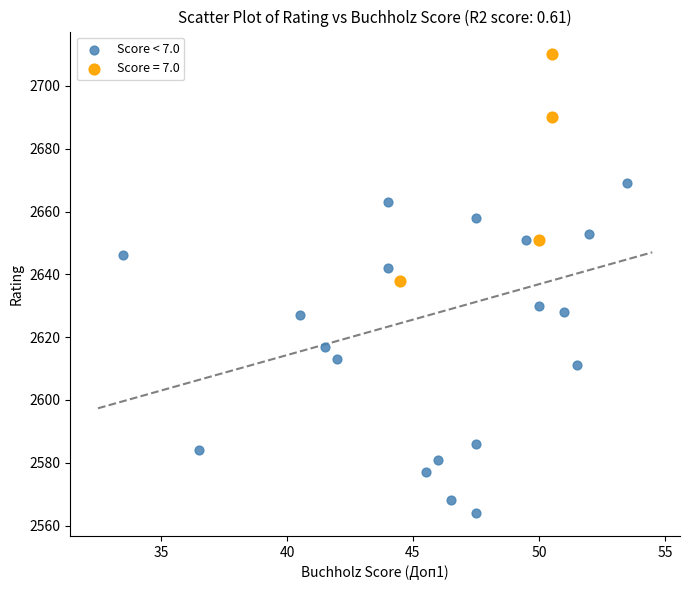

Which series contains the lowest Y value?

Score < 7.0